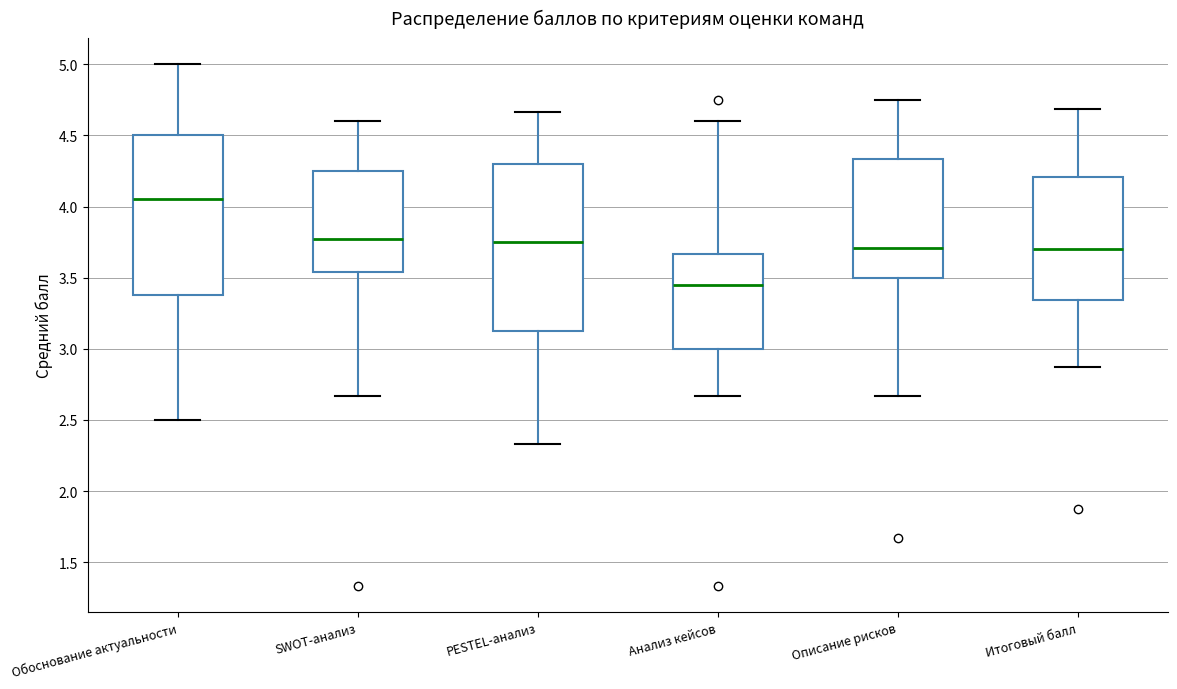

Which box has the lowest median line?

Анализ кейсов